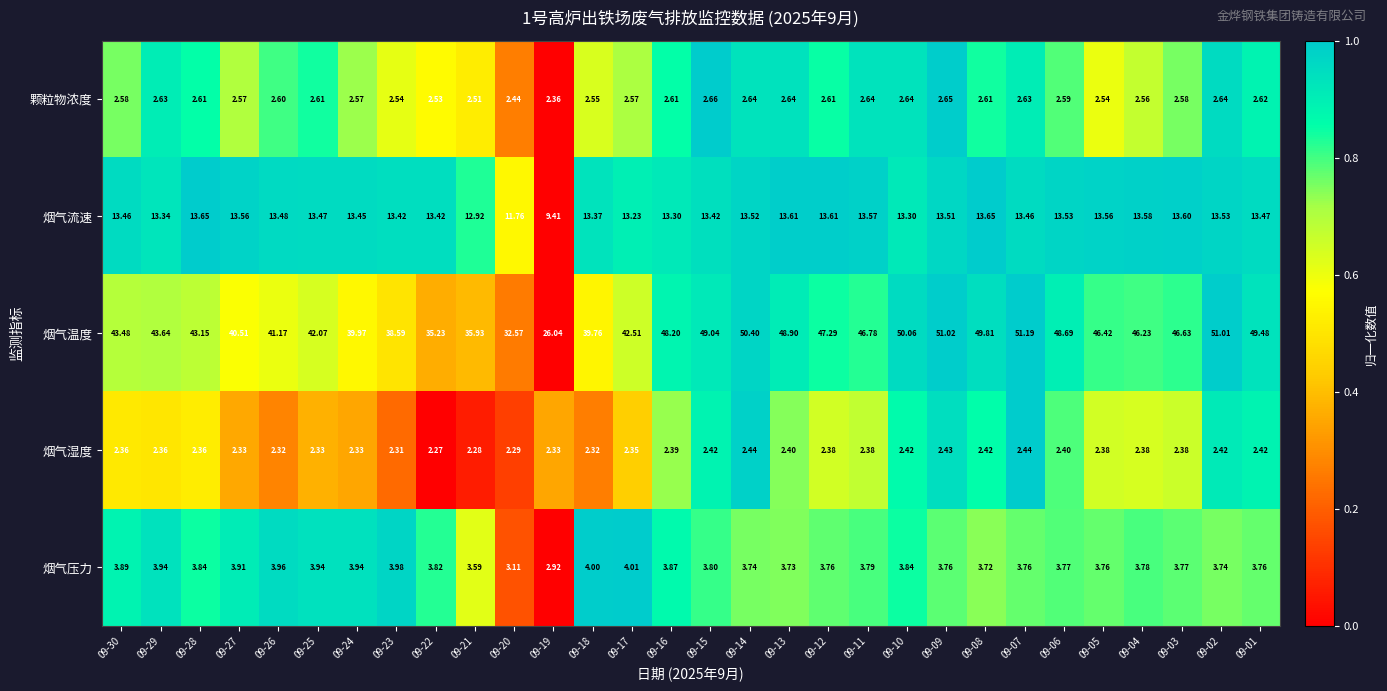

How many categories are shown in the chart?

30